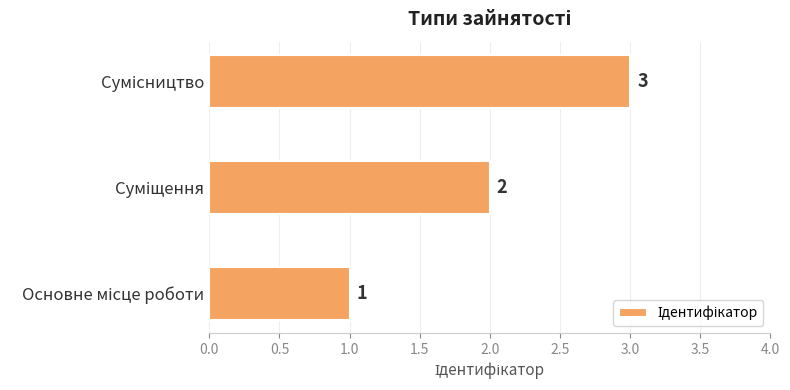

How many values are between 1 and 3?

3